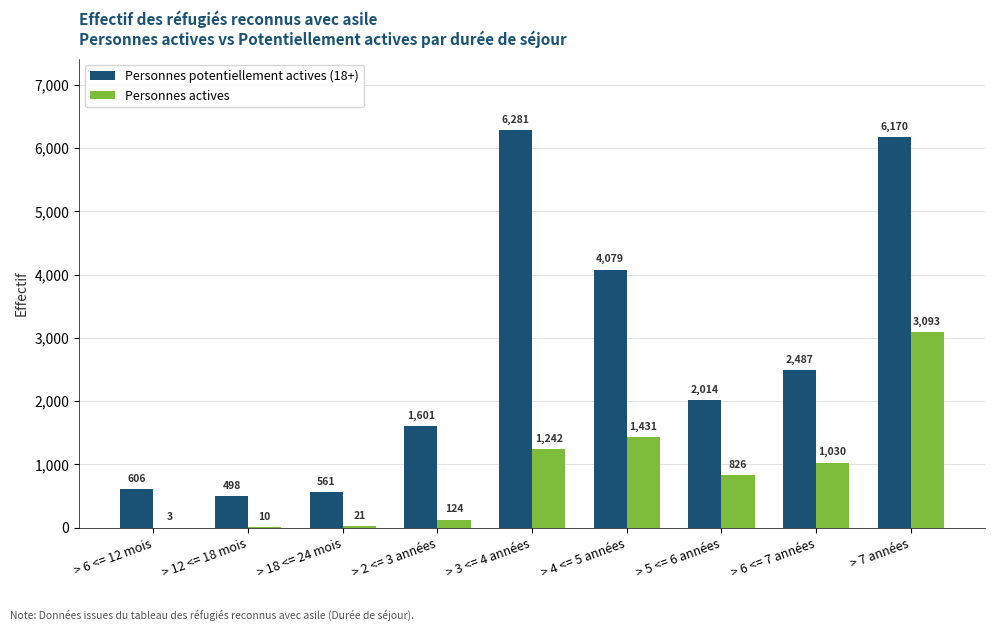

How many groups of bars are there?

9